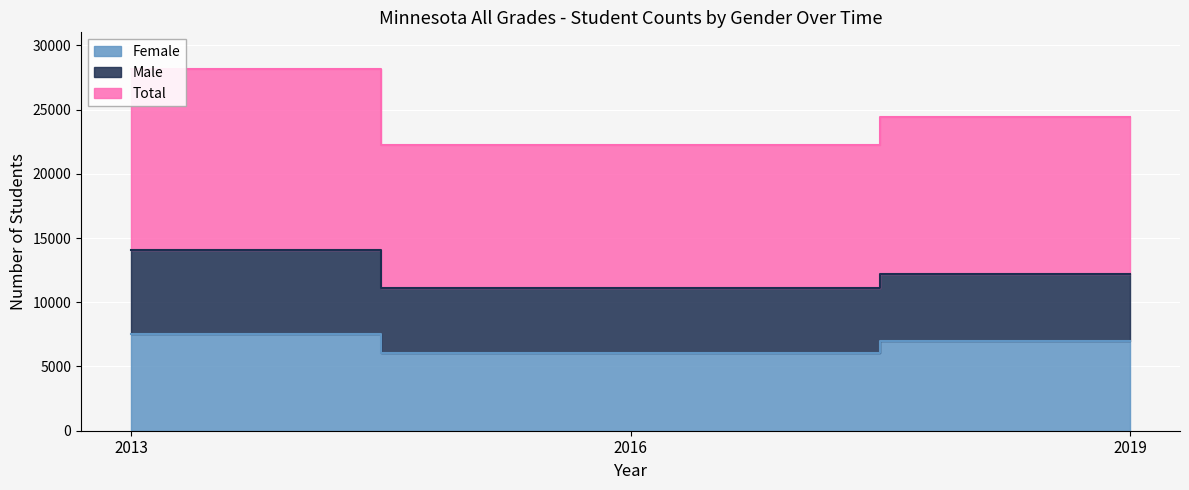

What is the difference between the Female values at 2016 and 2019?

912